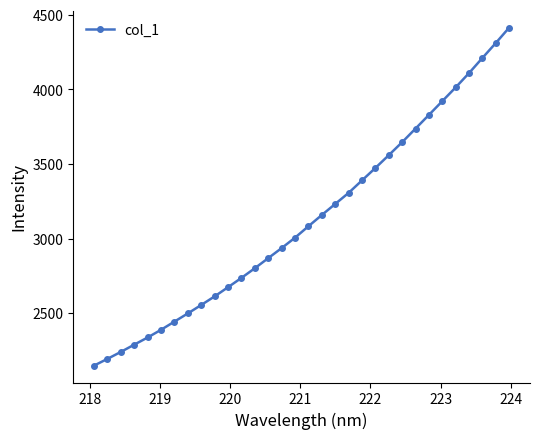

What is the maximum value shown in the chart?

4414.5